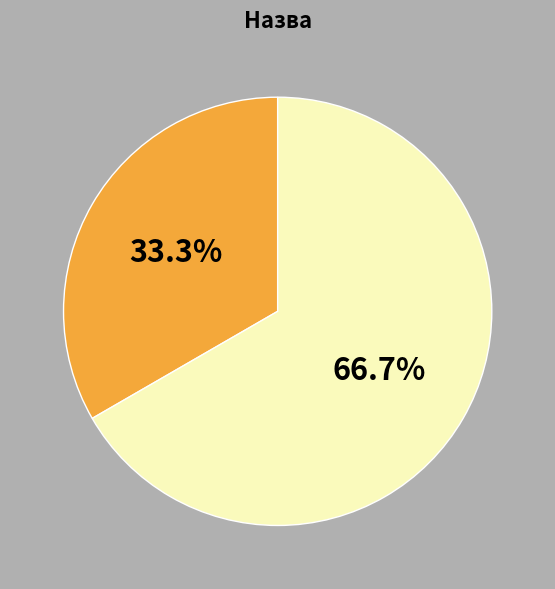

Is there a majority slice in this chart?

Yes